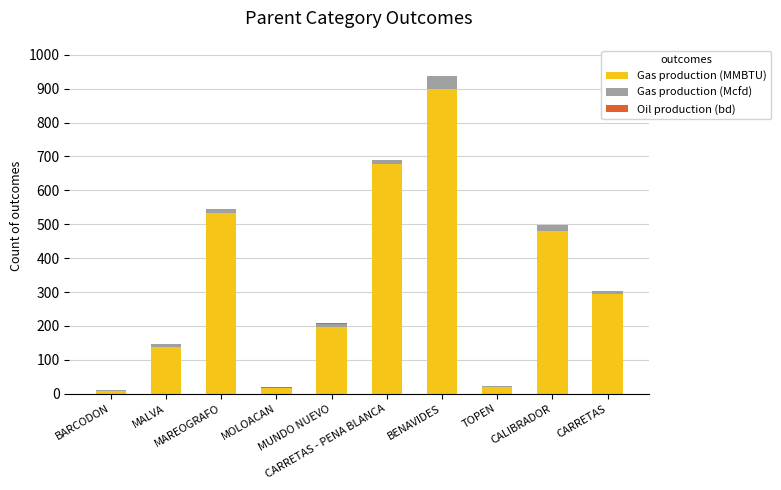

What is the maximum value for Gas production (MMBTU)?

900.0